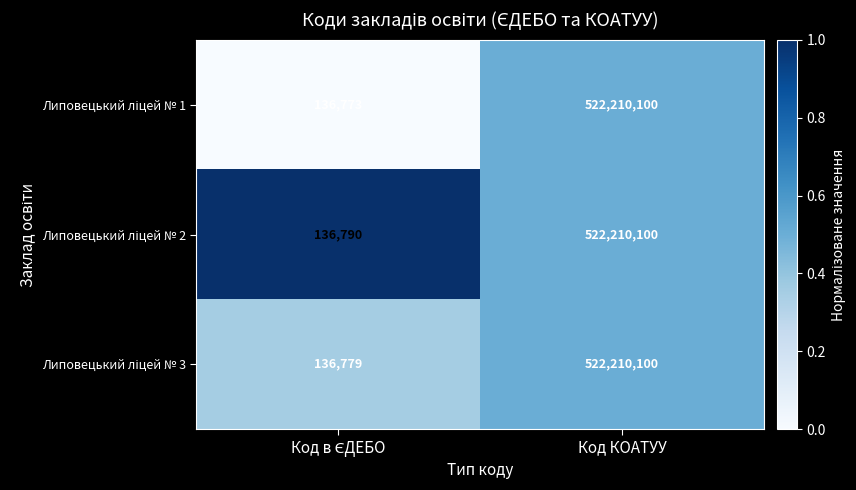

How many categories are shown in the chart?

2